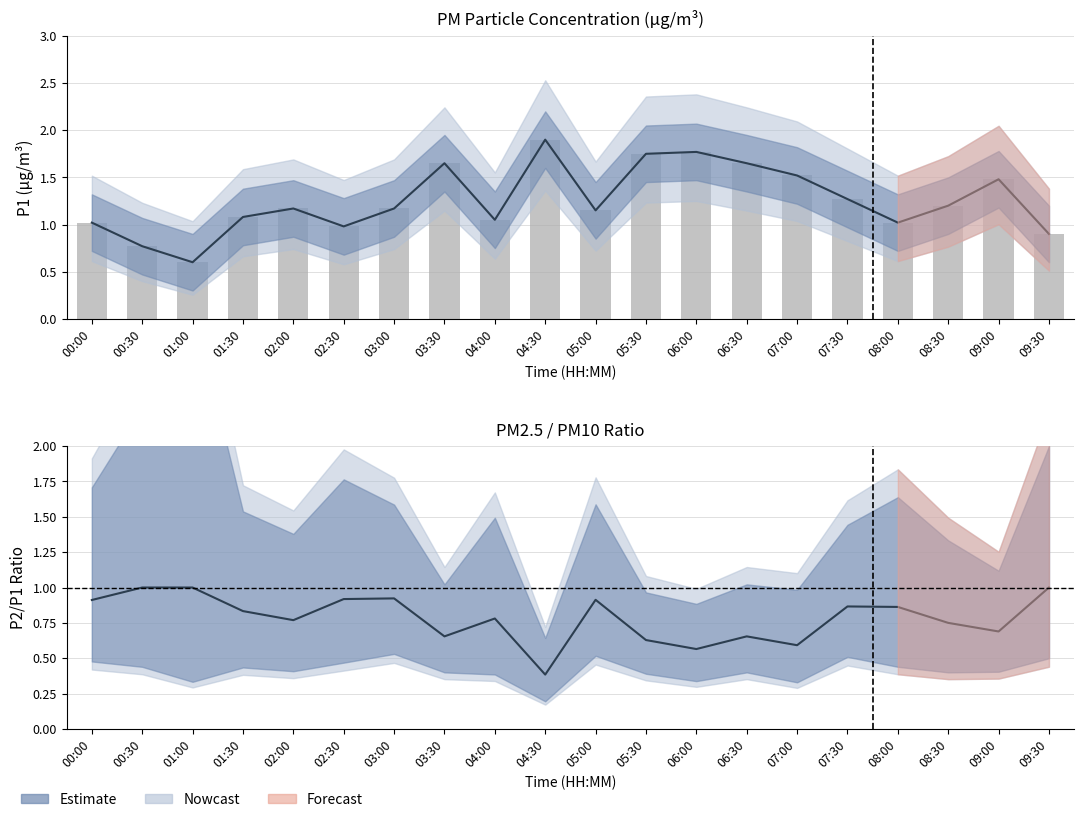

Approximately how many times larger is the value at 05:30 compared to 07:30?

1.4